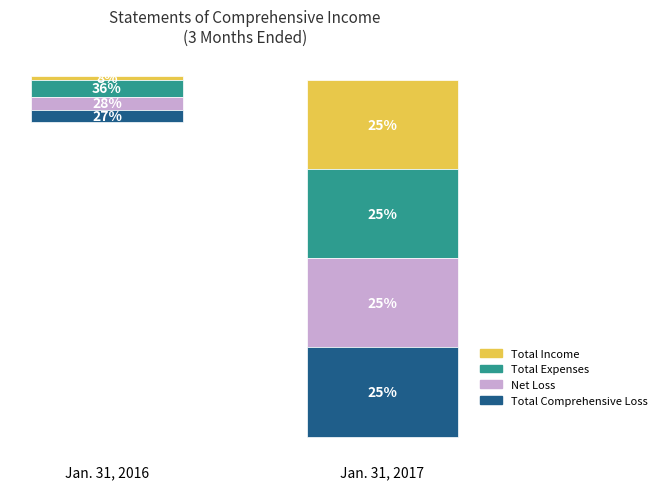

Is it true that Jan. 31, 2017 equals -434725 at Total Income?

False